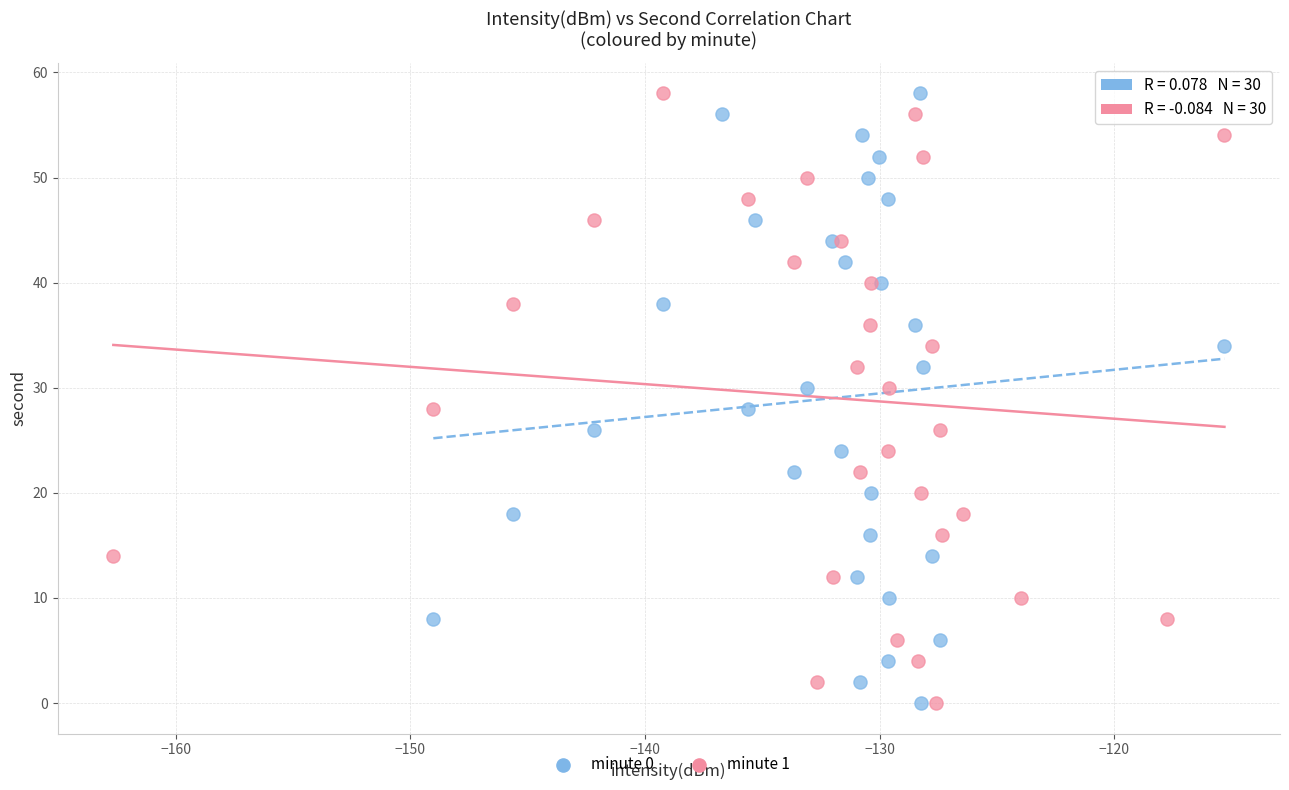

What are all the series names shown in the legend?

minute 0, minute 1